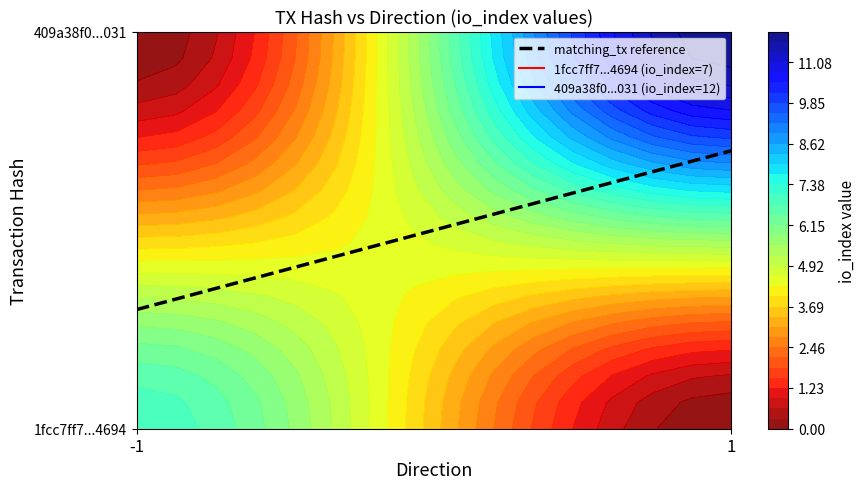

At how many categories does at least one series exceed 9?

1